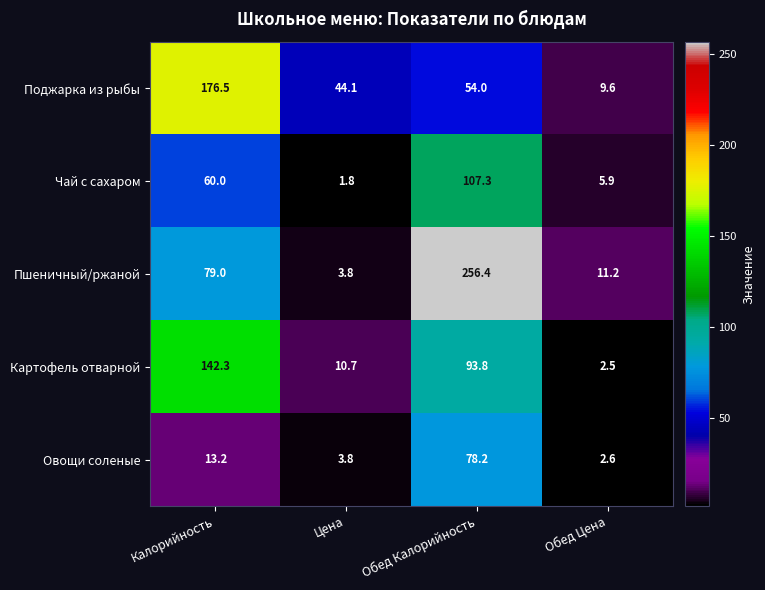

What is the difference between the Картофель отварной values at Калорийность and Обед Цена?

139.8